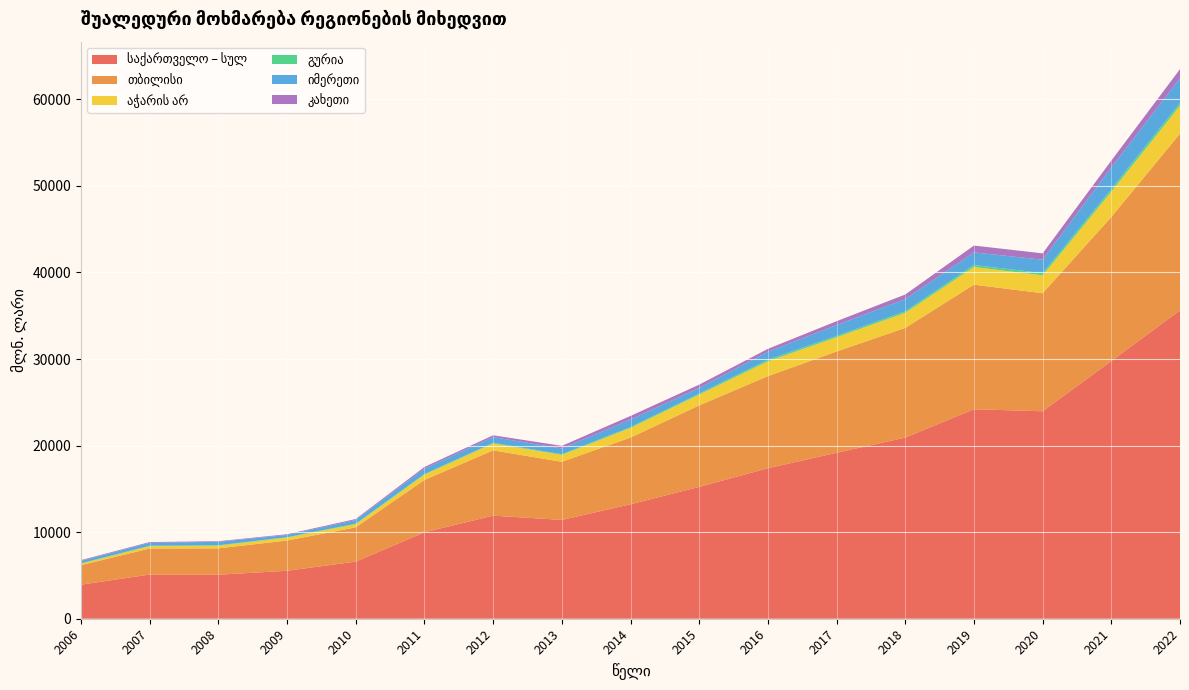

Reading left to right, what are all the values shown in this chart?

საქართველო – სულ: 3933.1	5103.7	5085.8	5539.0	6600.5	9986.3	11905.3	11414.5	13219.2	15232.9	17384.5	19170.5	20922.4	24198.8	23964.3	29770.2	35624.6
თბილისი: 2252.6	3015.6	3043.7	3497.5	3957.4	6050.1	7545.6	6714.0	7711.1	9410.3	10639.0	11698.2	12671.3	14390.1	13638.2	16638.0	20415.4
აჭარის არ: 176.1	260.8	308.6	341.4	369.8	611.0	797.6	798.6	1114.1	1255.3	1711.5	1645.2	1748.5	2044.0	2059.4	2929.6	3230.4
გურია: 43.3	57.5	52.1	42.4	56.9	71.3	68.1	74.0	96.4	106.2	182.8	162.0	173.5	231.3	259.1	292.5	321.4
იმერეთი: 284.8	327.4	398.0	253.0	420.0	628.9	670.4	661.6	871.8	661.1	924.9	1250.2	1402.4	1454.4	1553.7	2500.6	2849.7
კახეთი: 81.2	93.6	67.2	88.1	115.2	184.6	205.7	306.6	414.9	376.5	332.2	442.5	536.4	788.6	731.9	788.1	1044.9